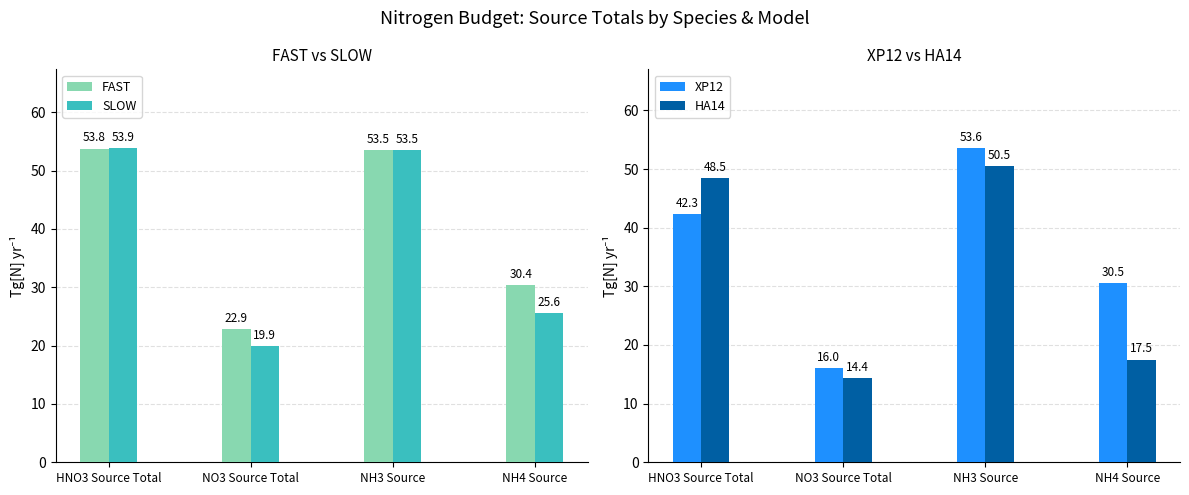

What is the sum of all FAST values?

160.6